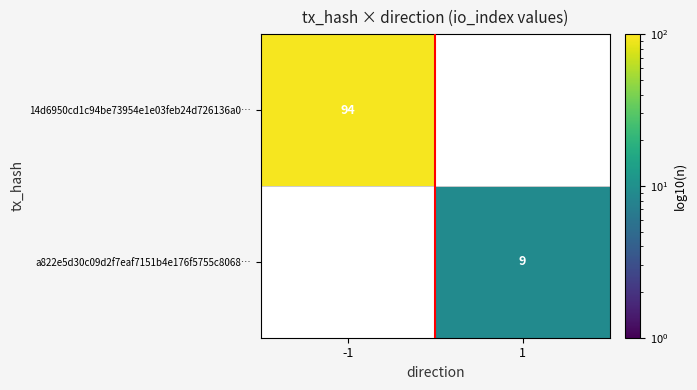

The a822e5d30c09d2f7eaf7151b4e176f5755c8068… series shows 13 at 1. True or false?

False